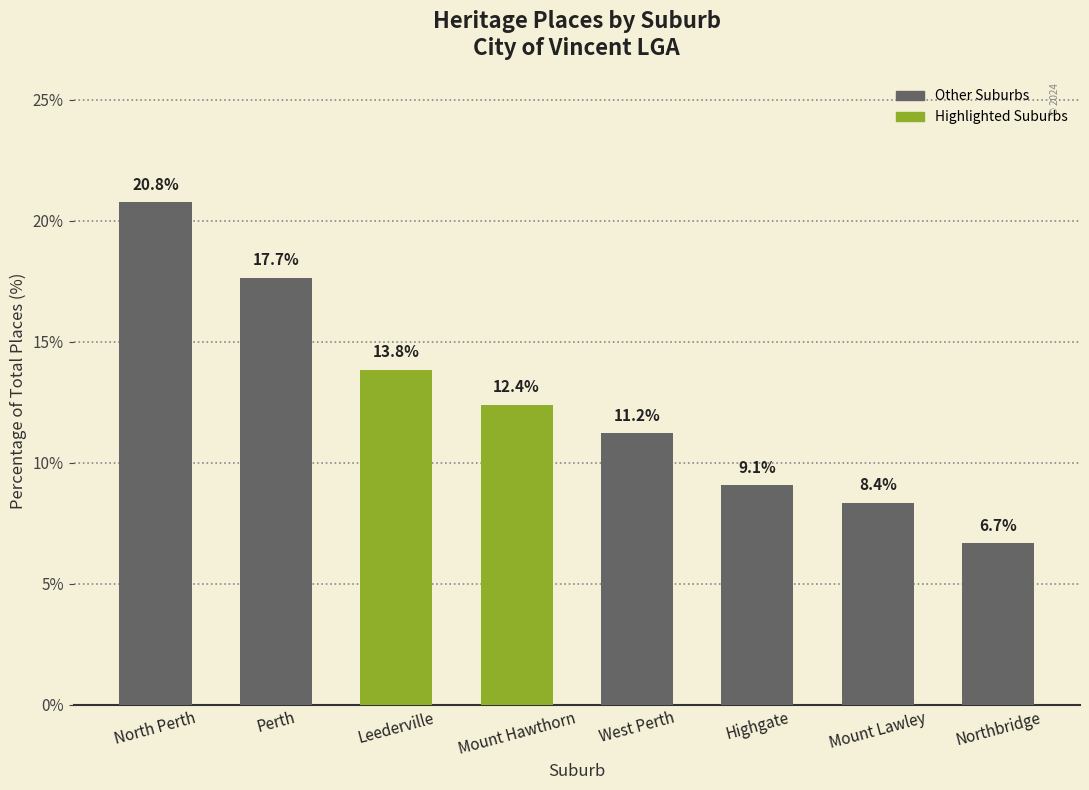

Reading left to right, transcribe all the data shown in this chart.

20.8	17.7	13.8	12.4	11.2	9.1	8.4	6.7